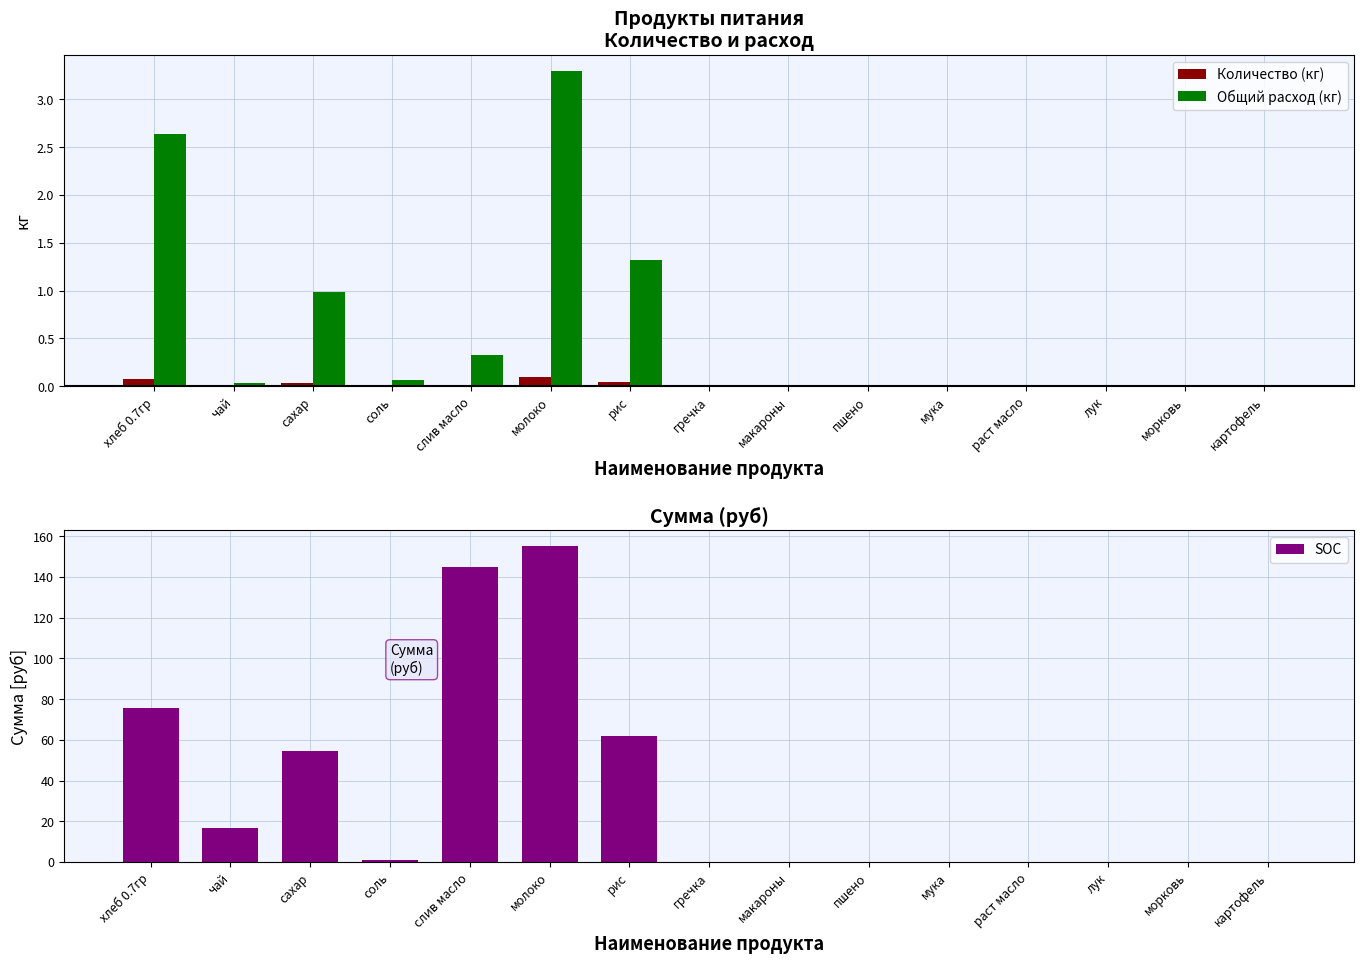

What position from the right is морковь?

2